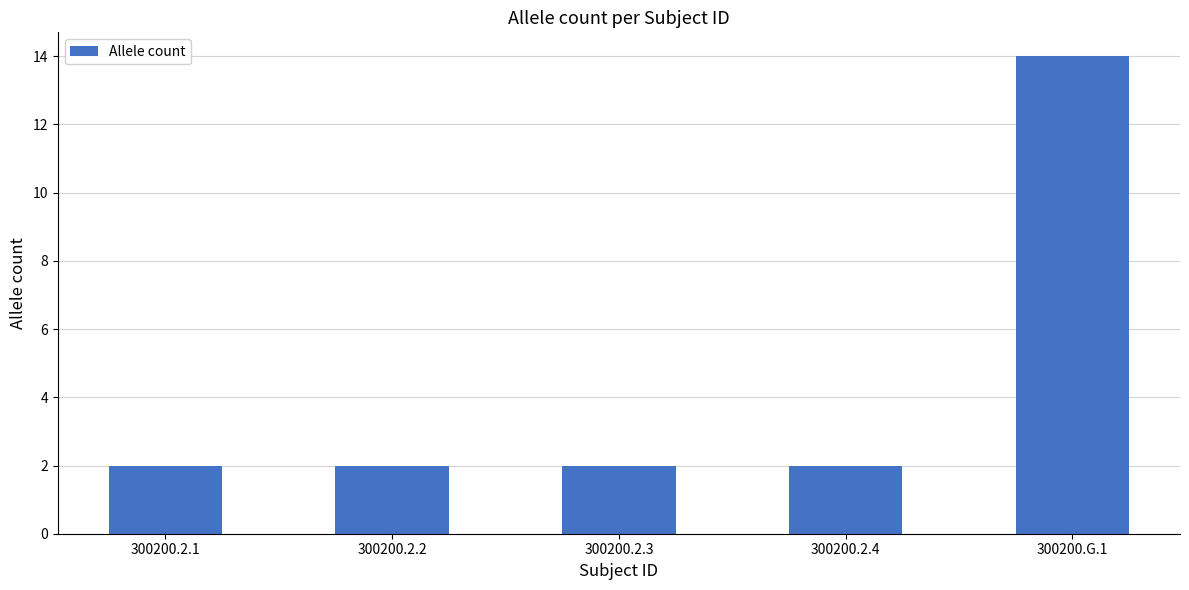

What is the label of the 3rd bar from the left?

300200.2.3